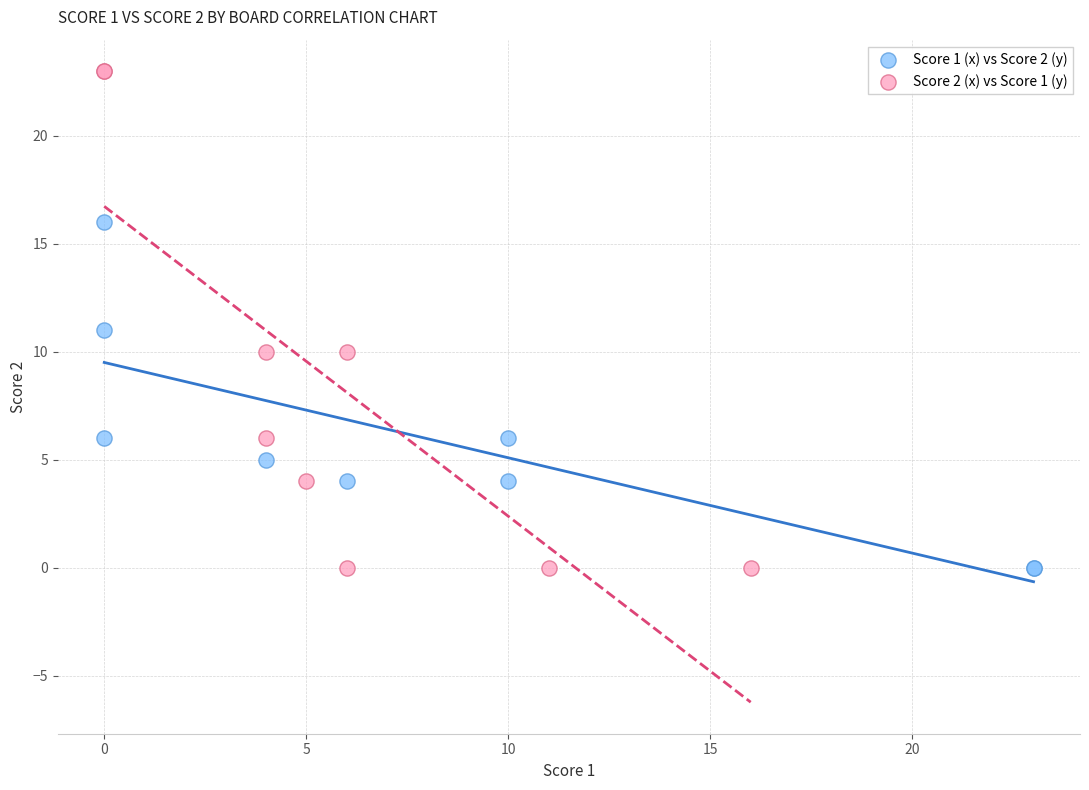

Which series has the widest spread of Y values?

Score 2 (x) vs Score 1 (y)